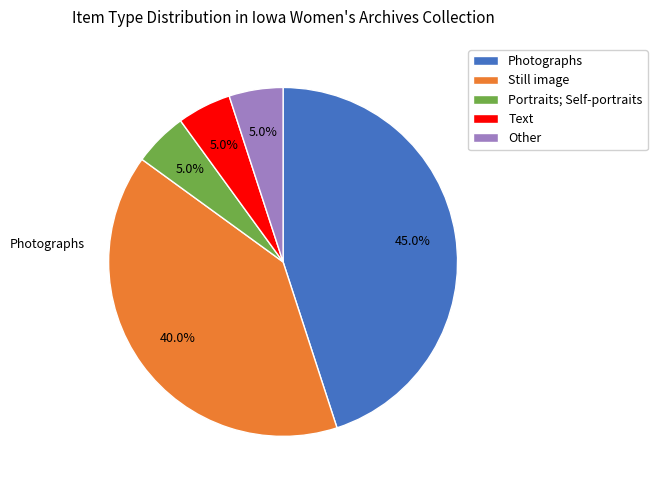

Approximately how many times larger is the value at Still image compared to Photographs?

0.9